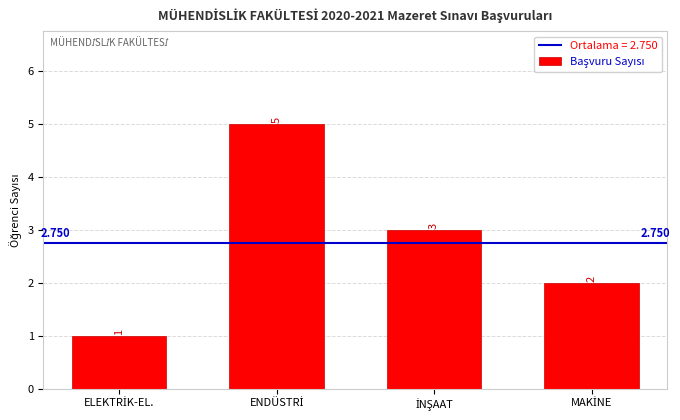

Reading left to right, list all the values displayed in this chart.

ELEKTRİK-EL.=1	ENDÜSTRİ=5	İNŞAAT=3	MAKİNE=2